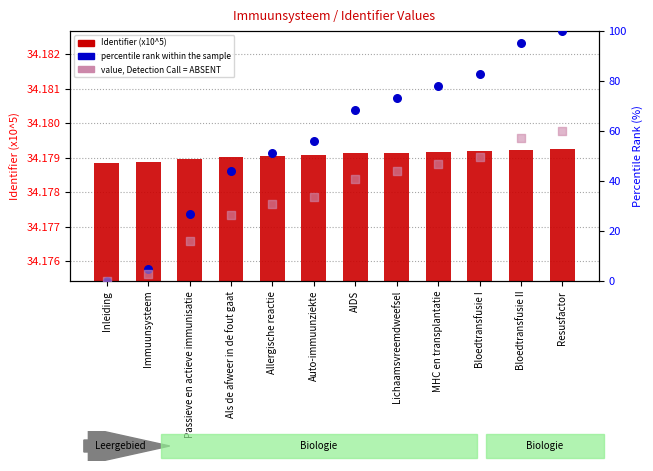

Which series contains the lowest Y value?

percentile rank within the sample